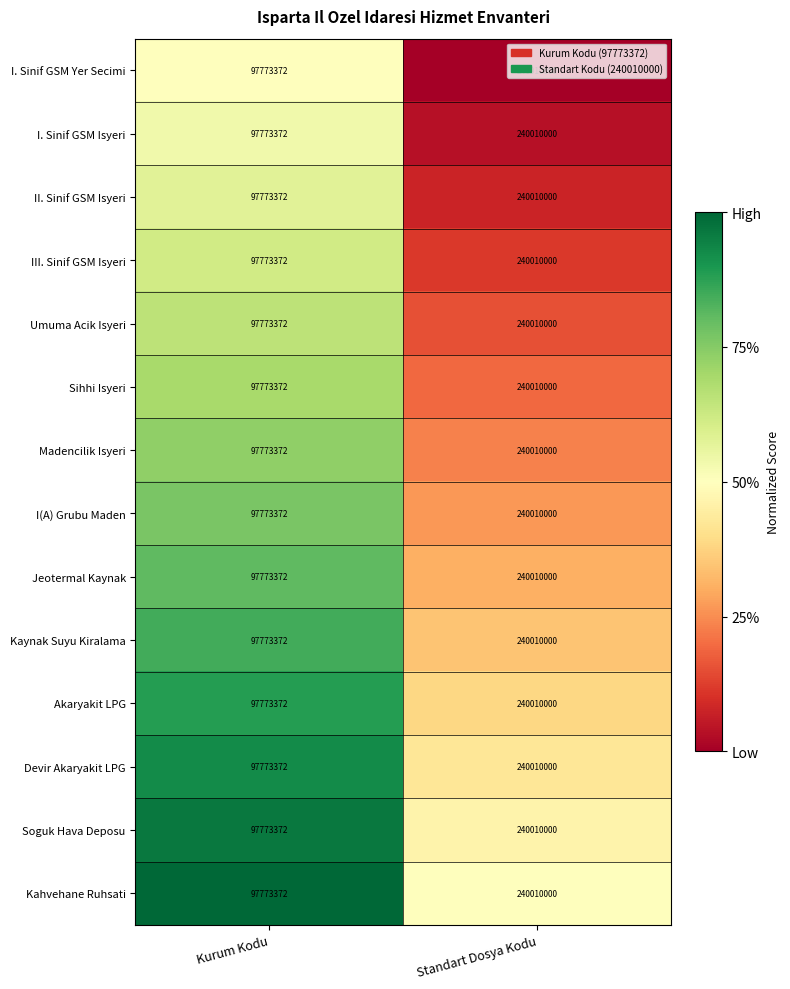

Rank the categories by I. Sinif GSM Isyeri value from highest to lowest.

Standart Dosya Kodu, Kurum Kodu